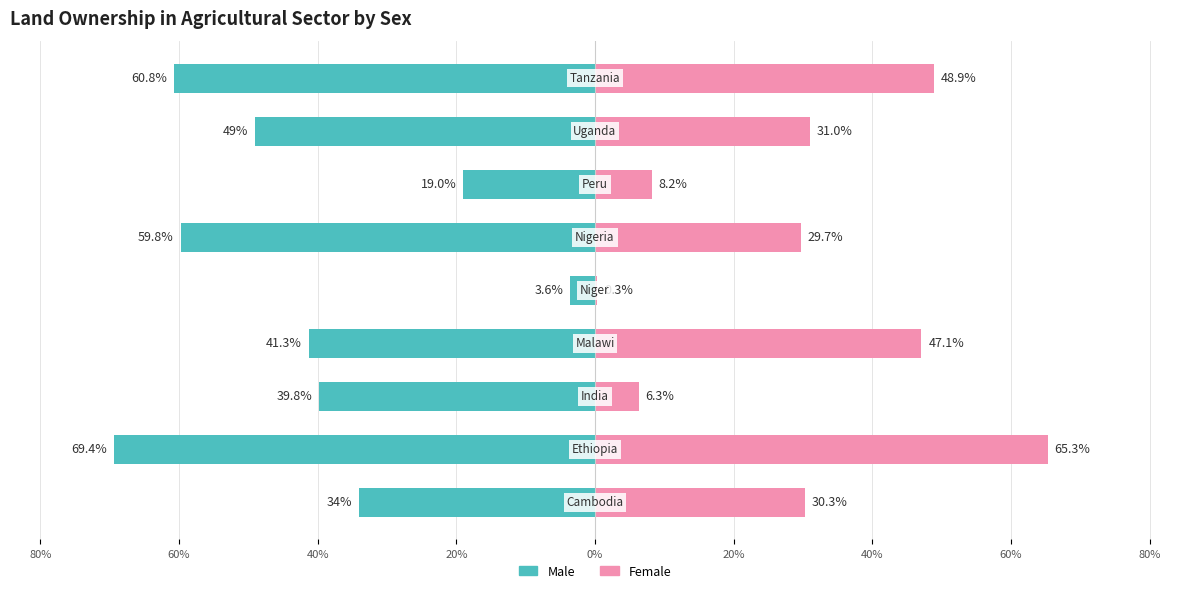

Are the bars horizontal?

Yes